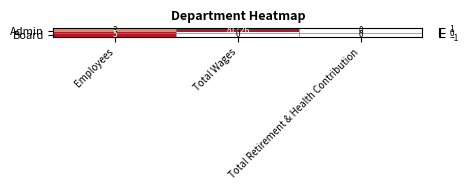

At which label does Admin reach its minimum?

Total Retirement & Health Contribution